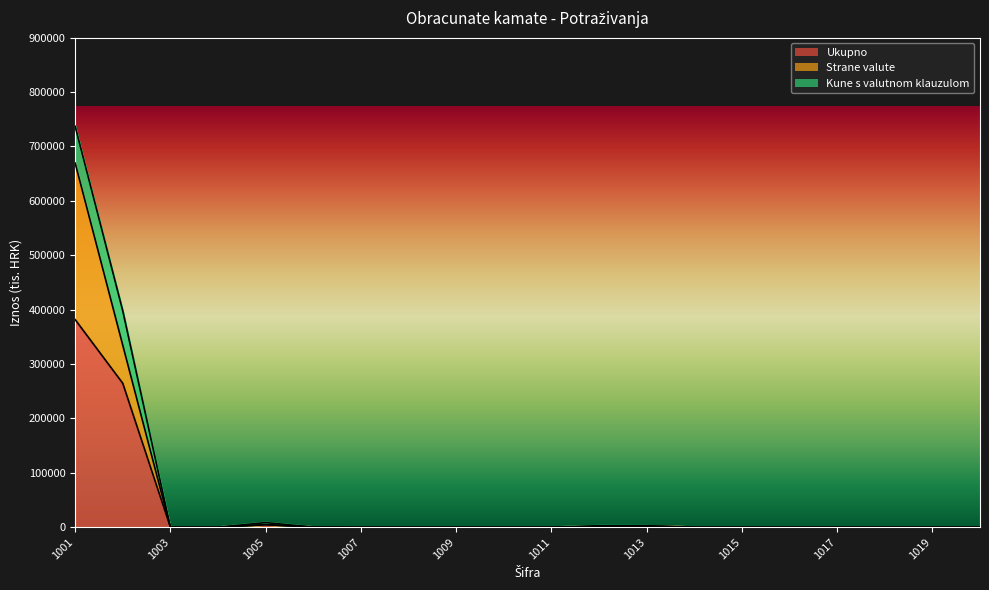

In Ukupno, how many points are lower than both neighbors (excluding endpoints)?

2